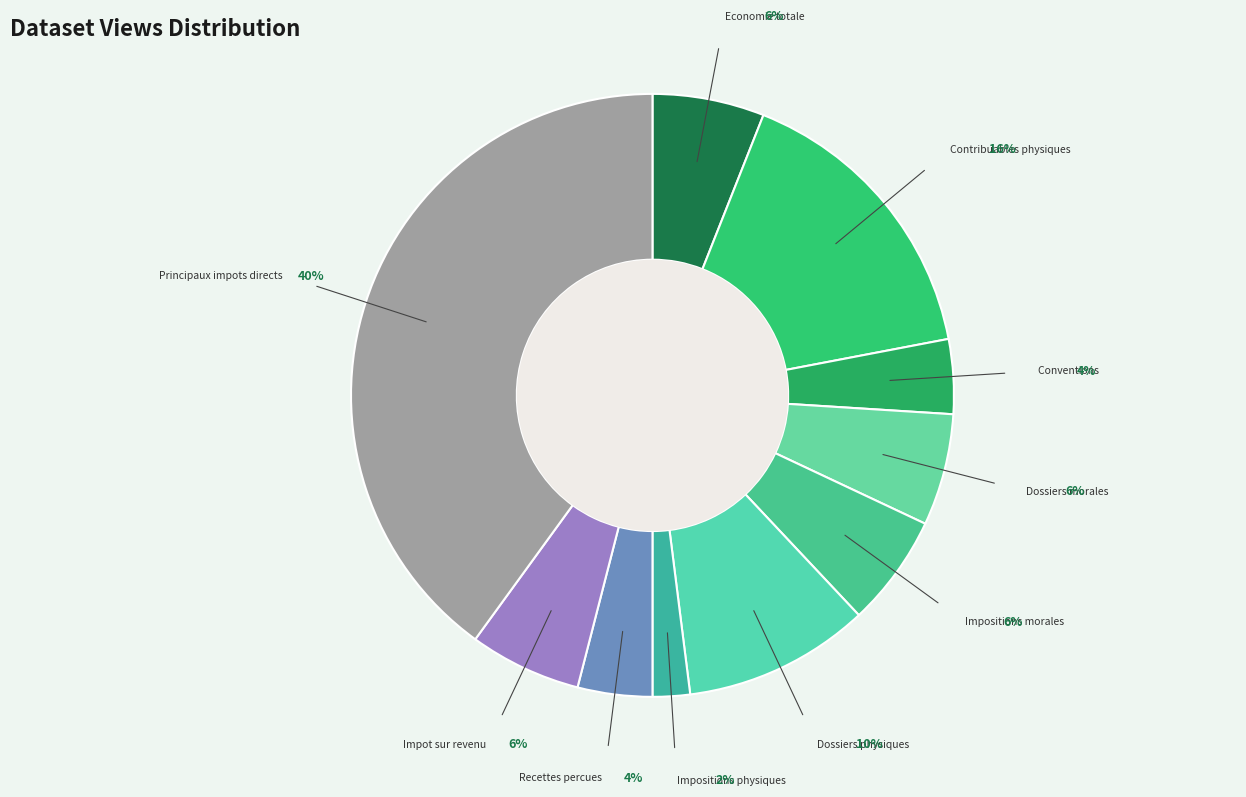

How many segments does this pie chart have?

10